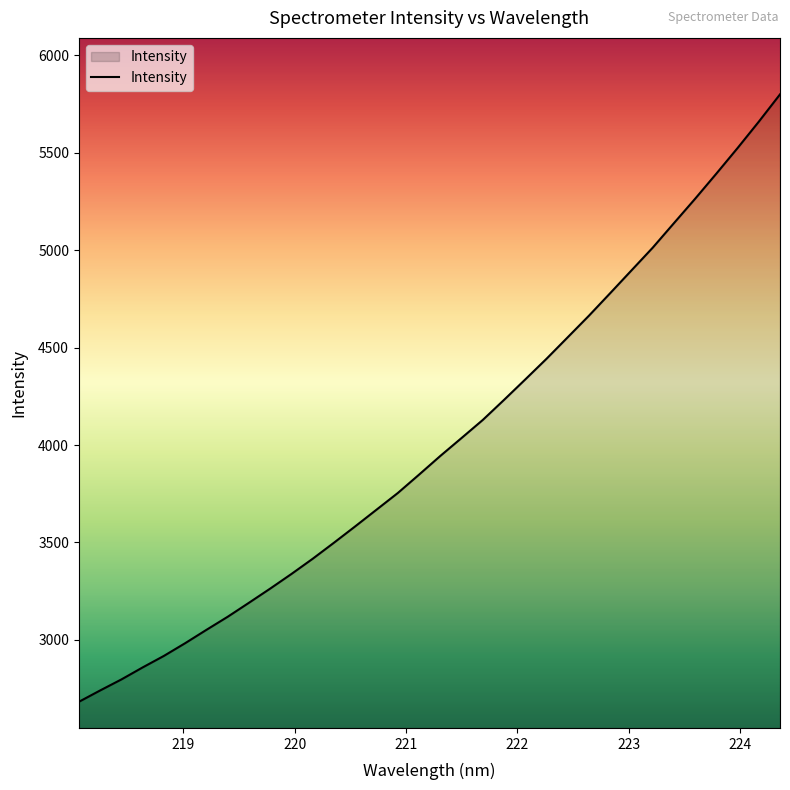

How many values exceed 3943?

17